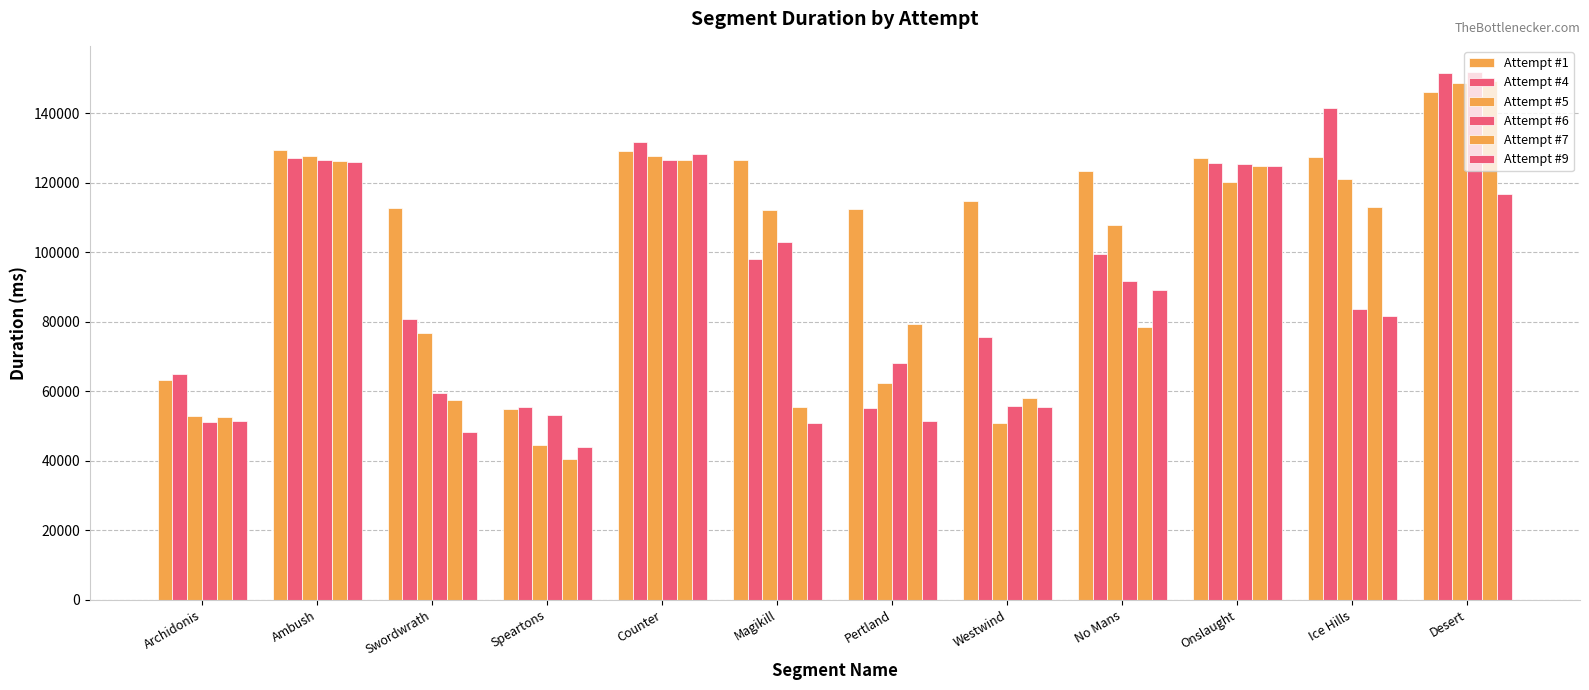

How many bars are there in total?

72